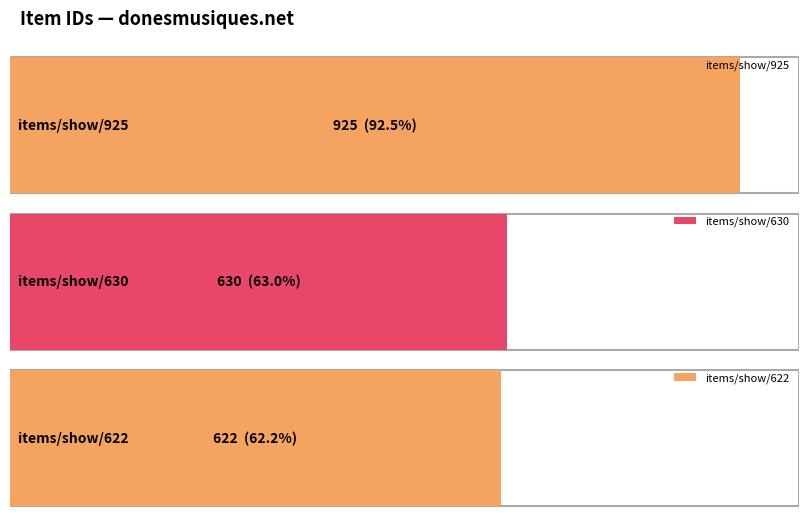

Is it true that the value at items/show/622 is 265?

False